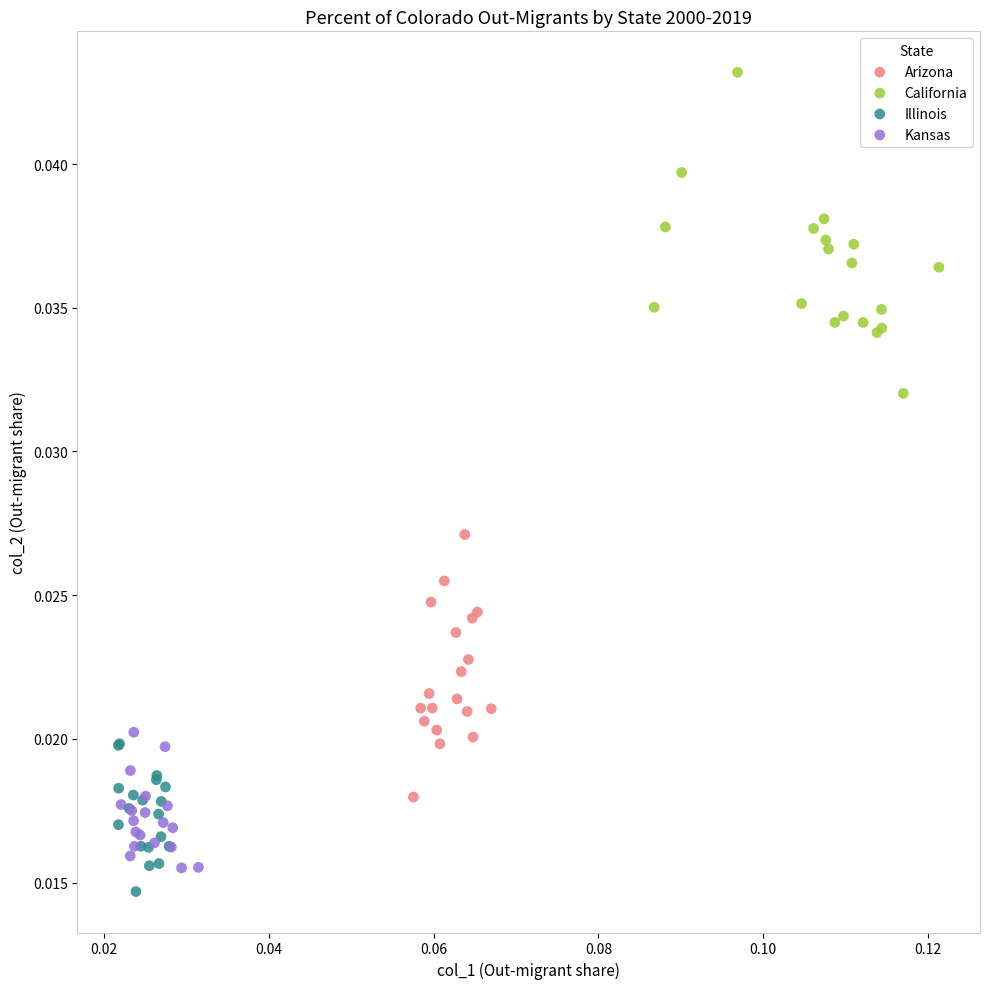

Which series reaches the maximum Y coordinate?

California